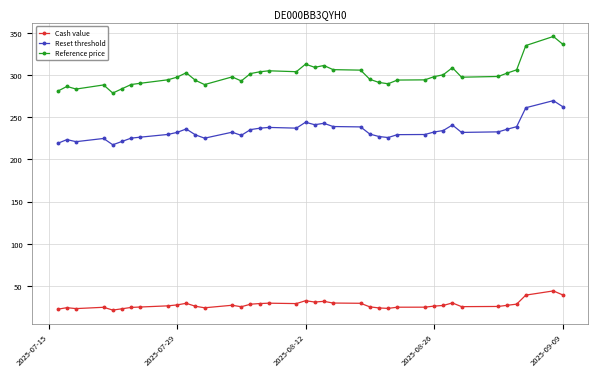

What is the smallest value displayed?

21.5